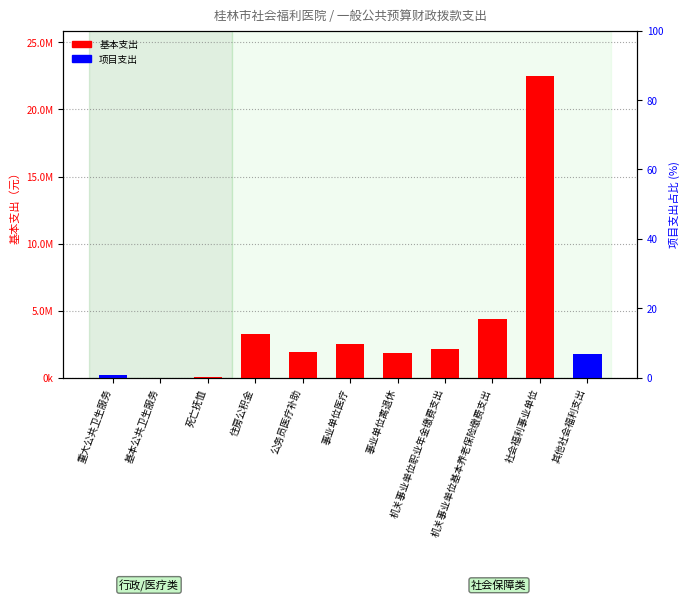

At 其他社会福利支出, list the series in order from smallest to largest.

基本支出, 项目支出